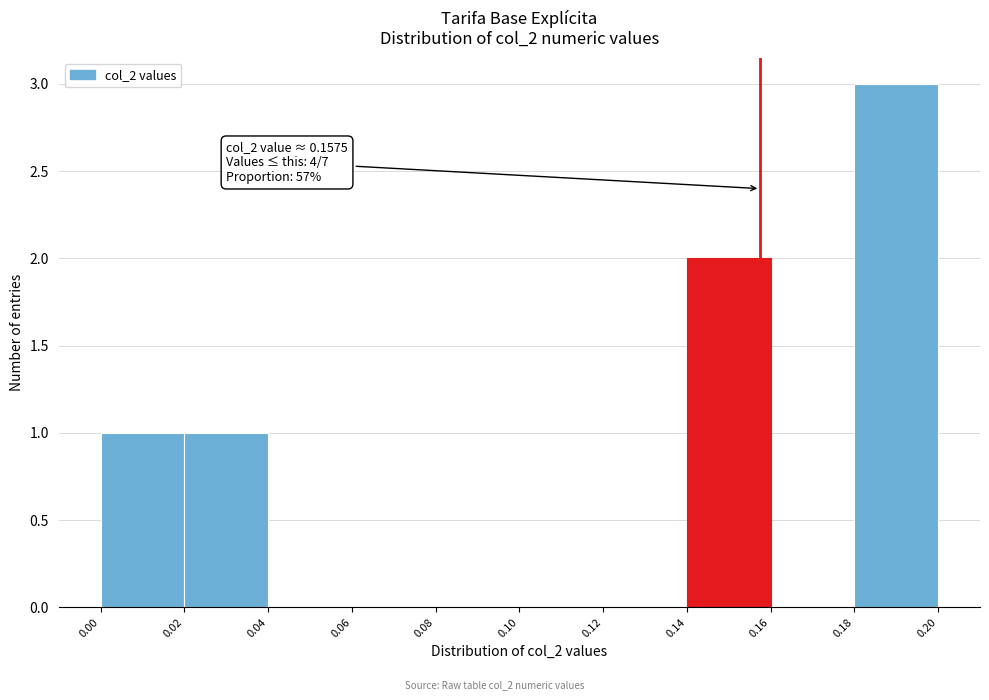

Over which range of the x-axis is the bar tallest?

0.18 to 0.20